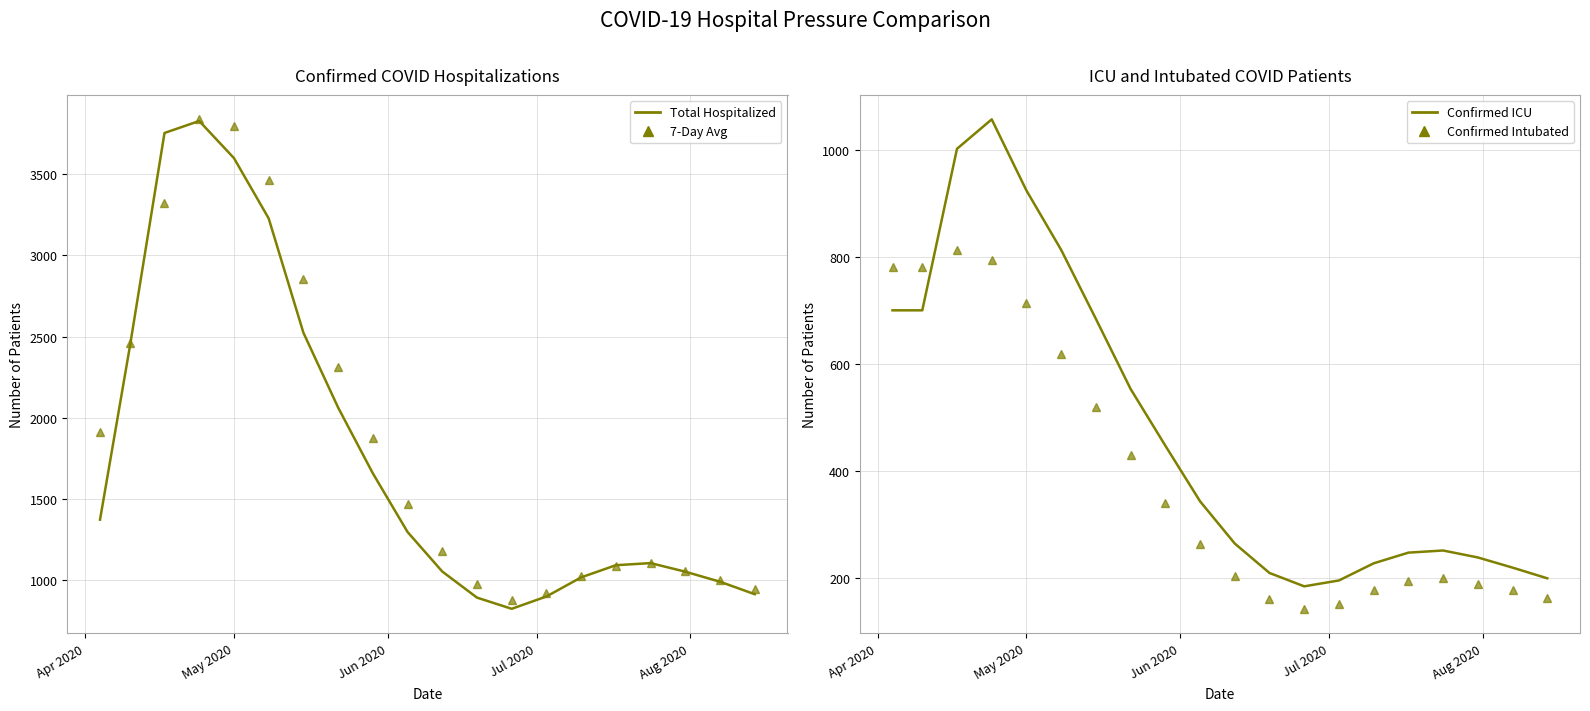

True or false: Confirmed ICU and Total Hospitalized cross at least once.

False